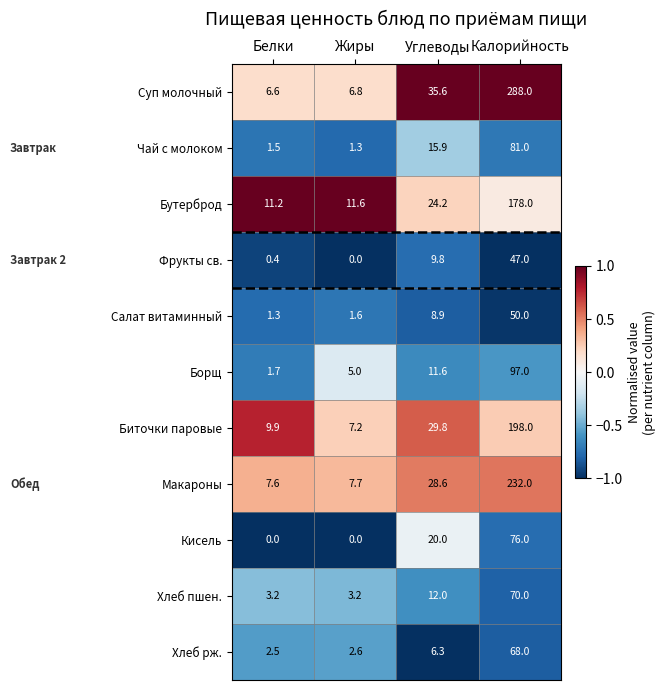

What is the minimum value shown in the chart?

0.0